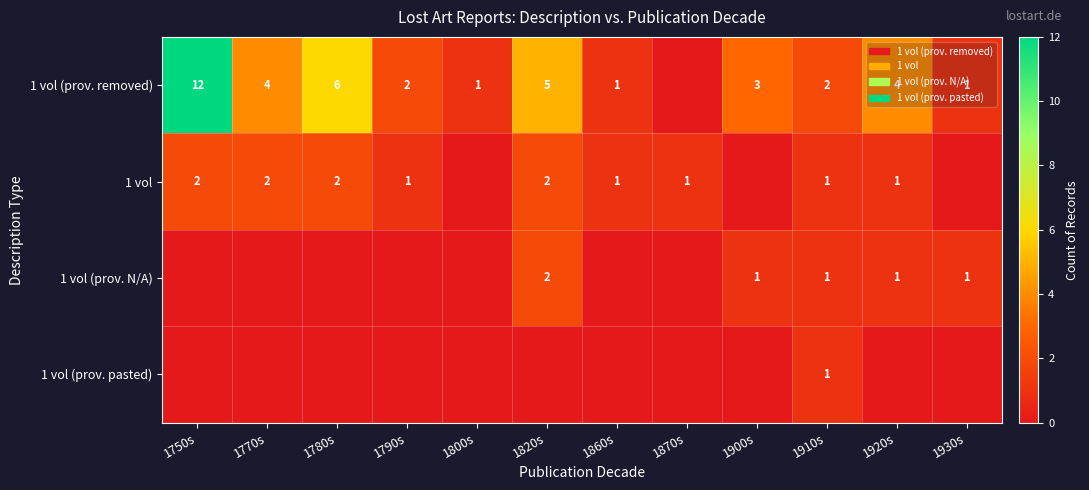

Is it true that 1 vol equals 2 at 1780s?

True